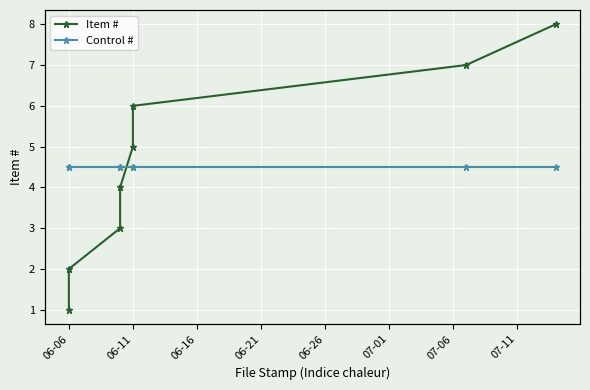

What position from the right is 06-06?

8